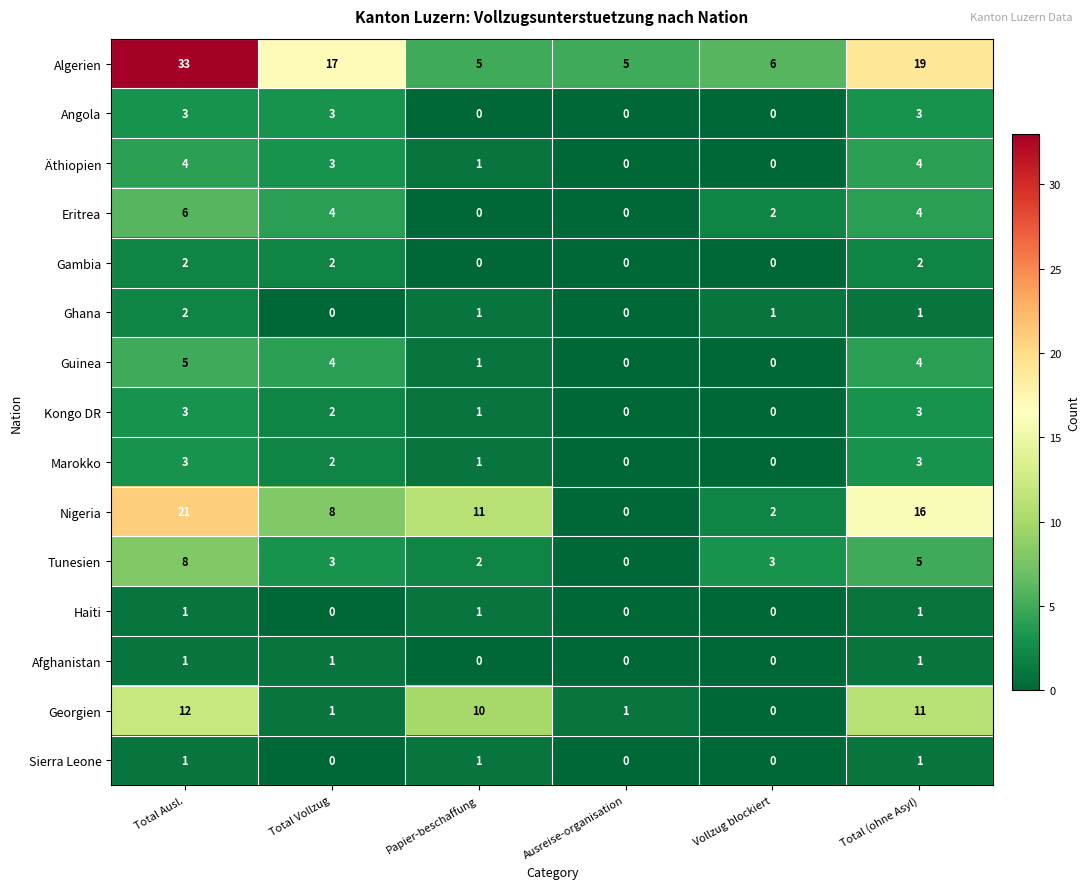

Count the Afghanistan values in the range 0 to 1.

6